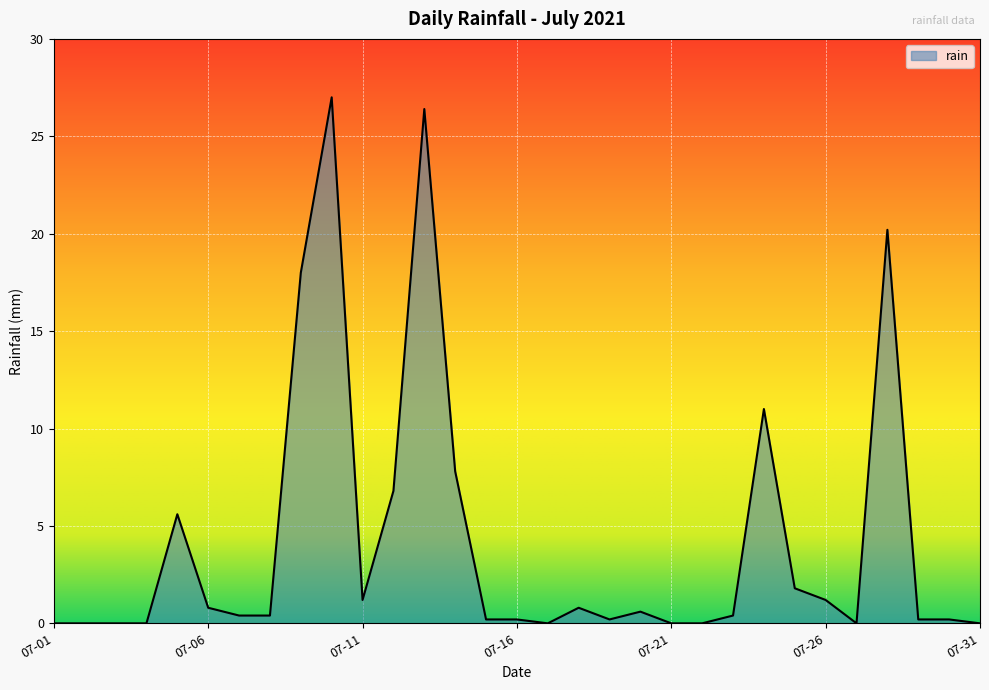

What is the greatest value displayed?

27.0